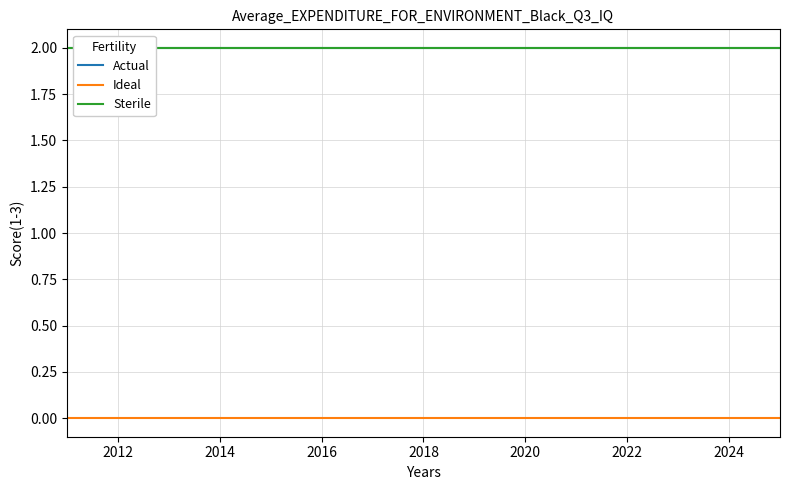

Is the value of Sterile at 2022 greater than the value of Ideal at 2026?

Yes